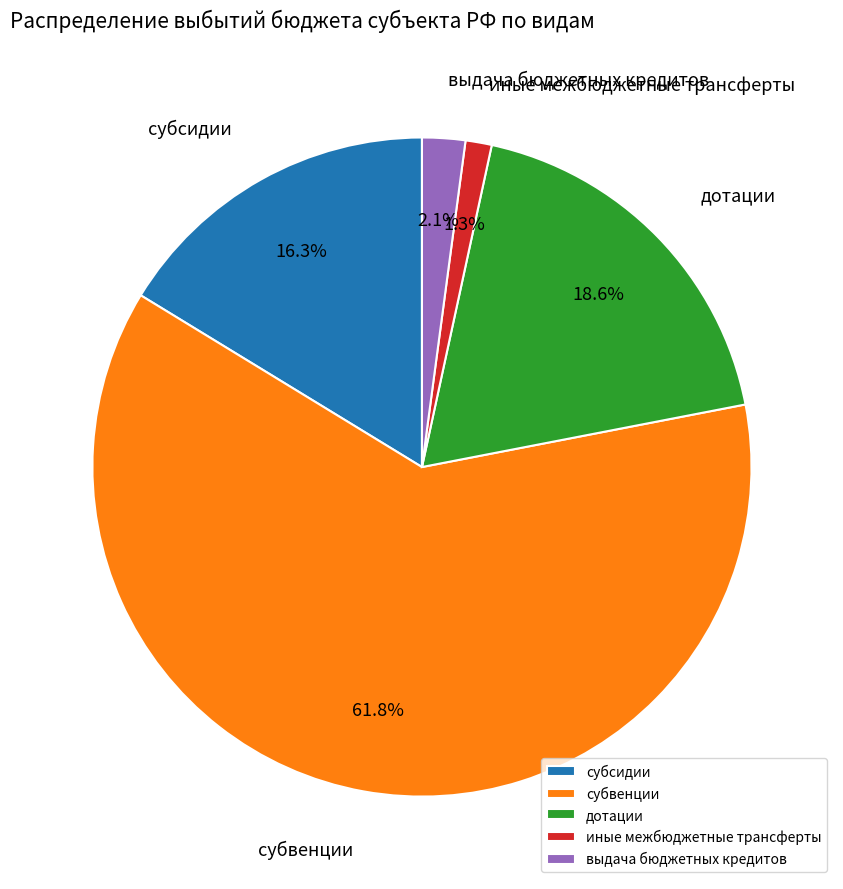

Count the number of slices in the pie.

5